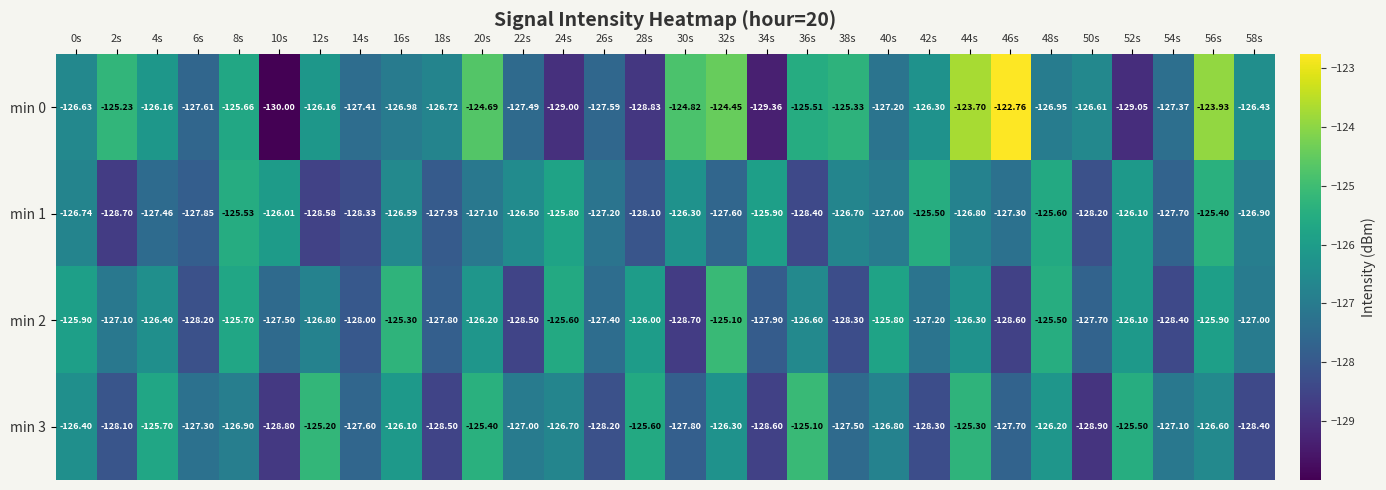

Is the value of min 2 at 10s greater than the value of min 1 at 40s?

No